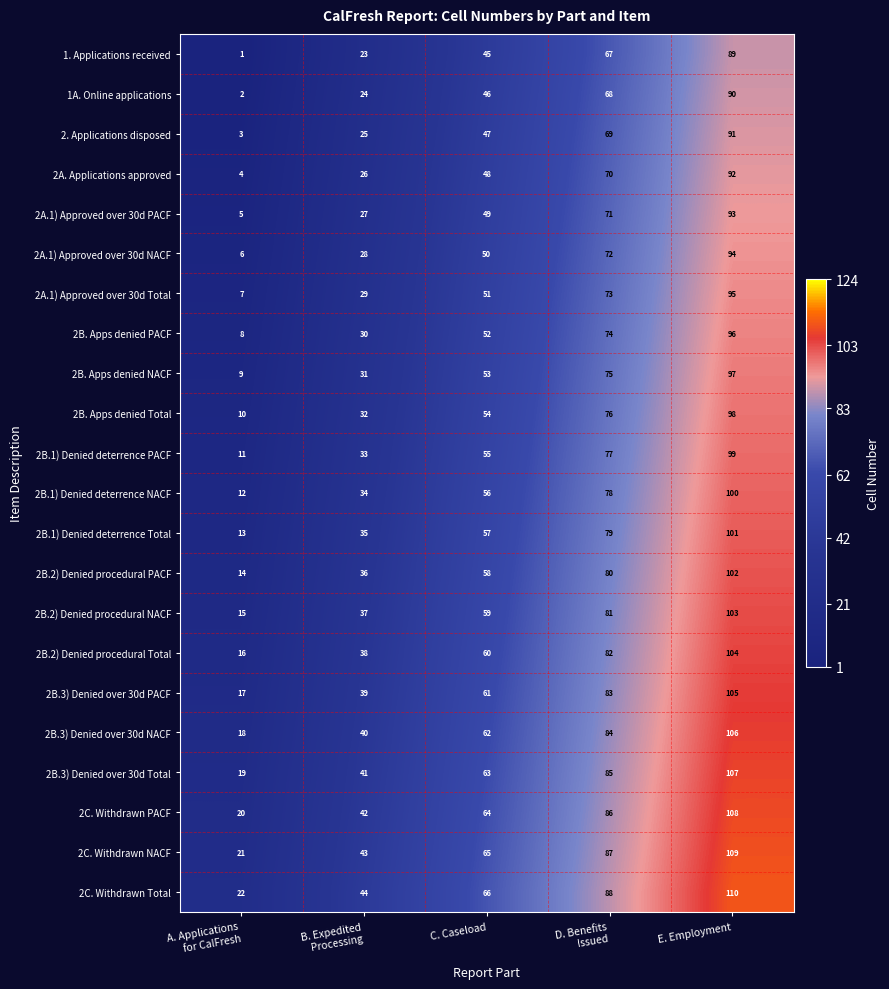

Which label corresponds to the largest value in the chart?

E. Employment